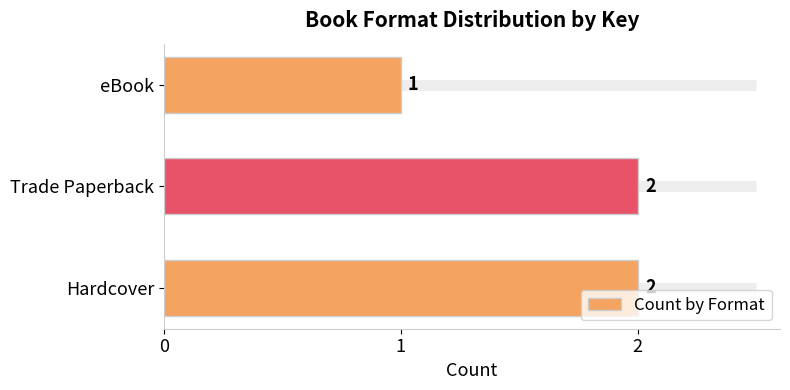

How many categories are shown in the chart?

3